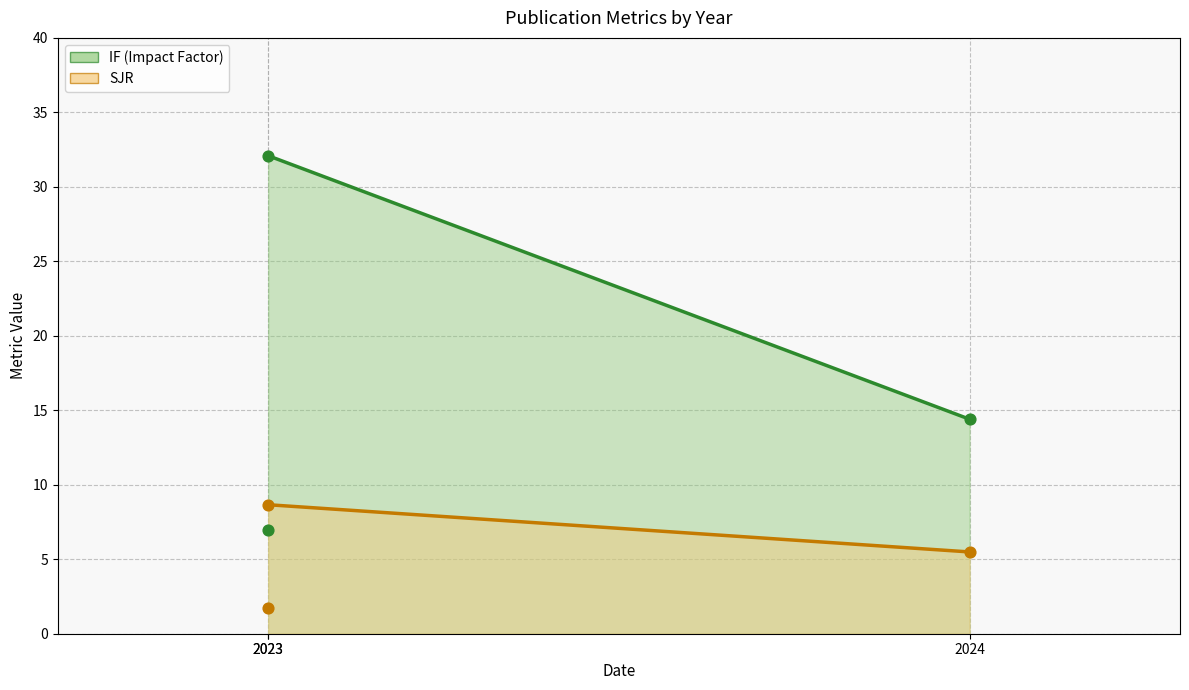

Which series has the largest Y range (max minus min)?

IF